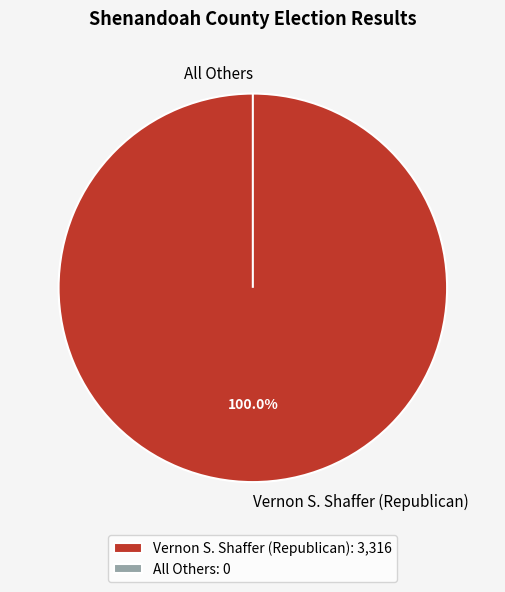

How many slices are in this pie chart?

2